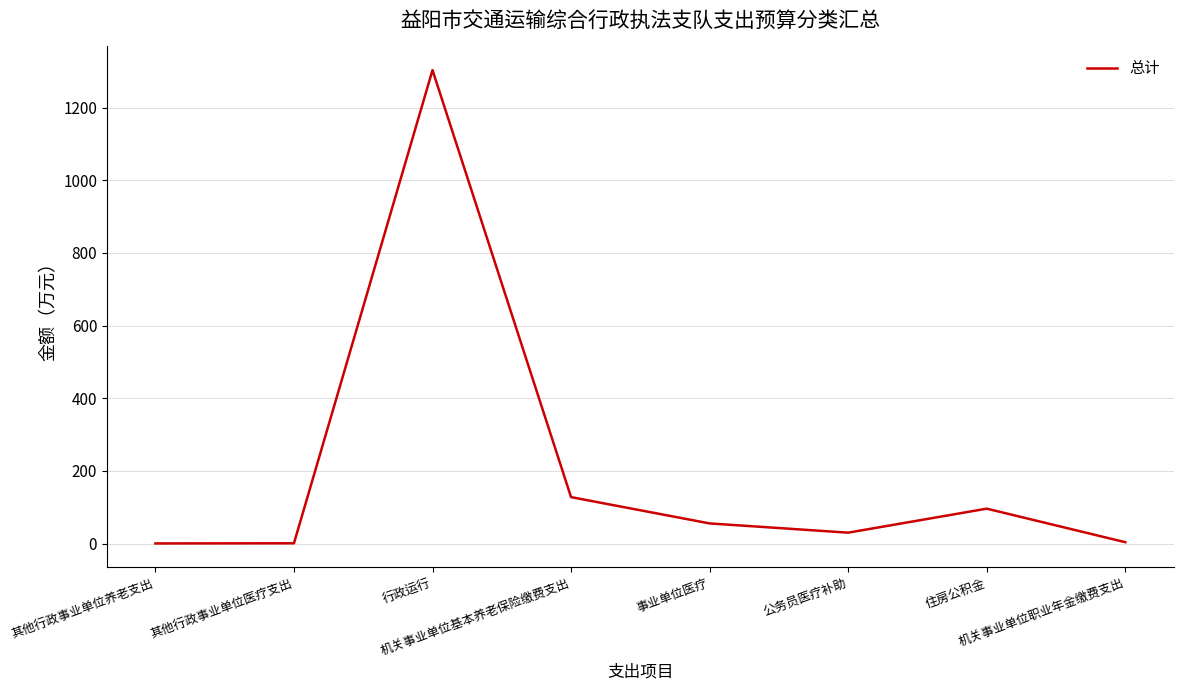

Which has a higher value, 公务员医疗补助 or 机关事业单位职业年金缴费支出?

公务员医疗补助